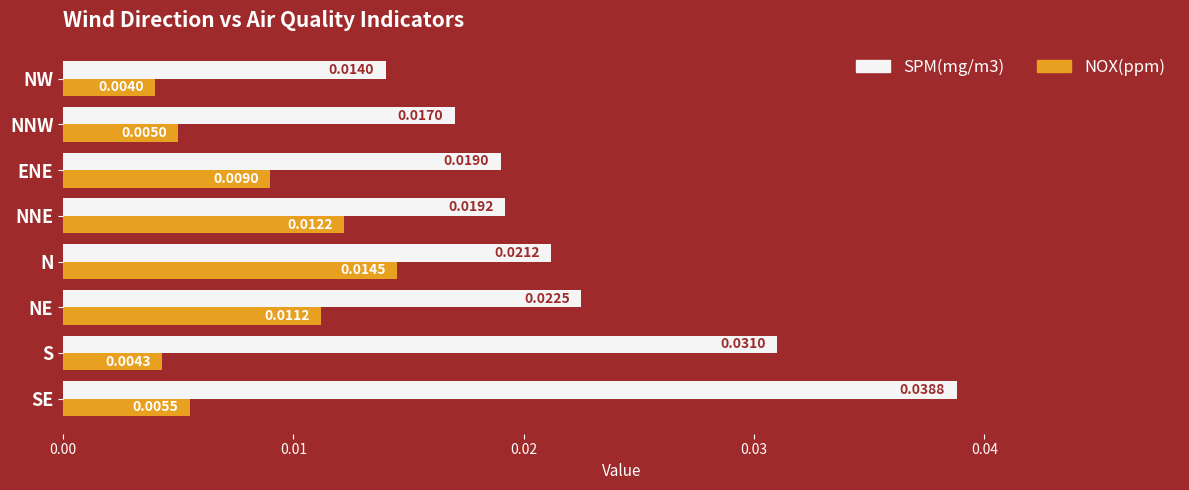

Which series changed the most between NNW and NW?

SPM(mg/m3)